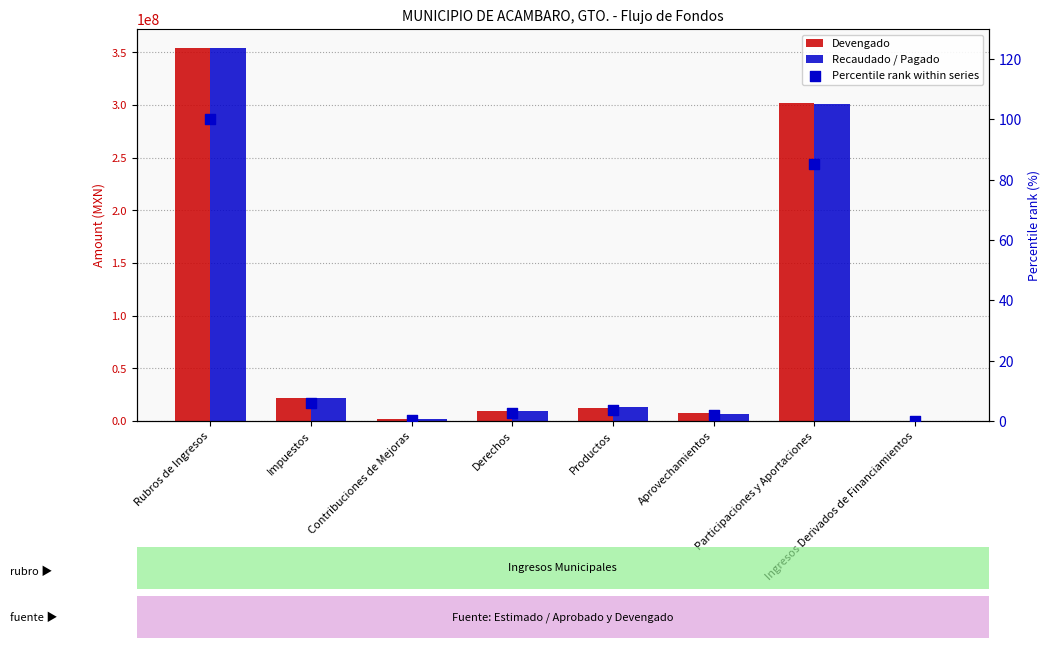

What are all the series names shown in the legend?

Devengado, Recaudado / Pagado, Percentile rank within series